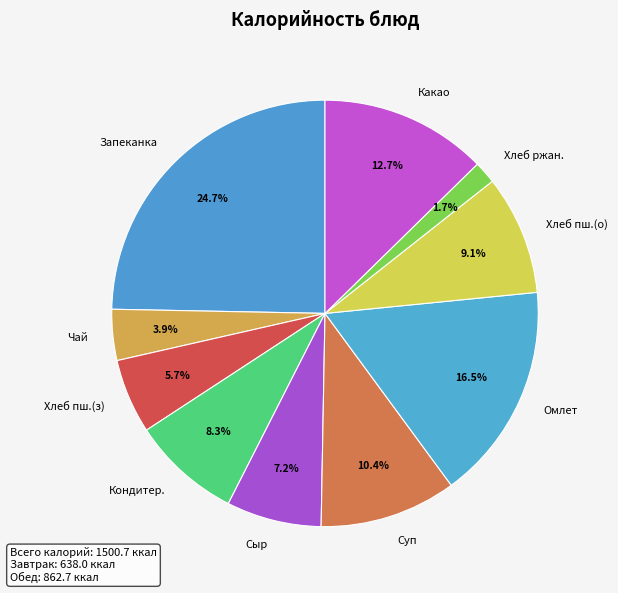

Rank the categories by value from lowest to highest.

Хлеб ржан., Чай, Хлеб пш.(з), Сыр, Кондитер., Хлеб пш.(о), Суп, Какао, Омлет, Запеканка